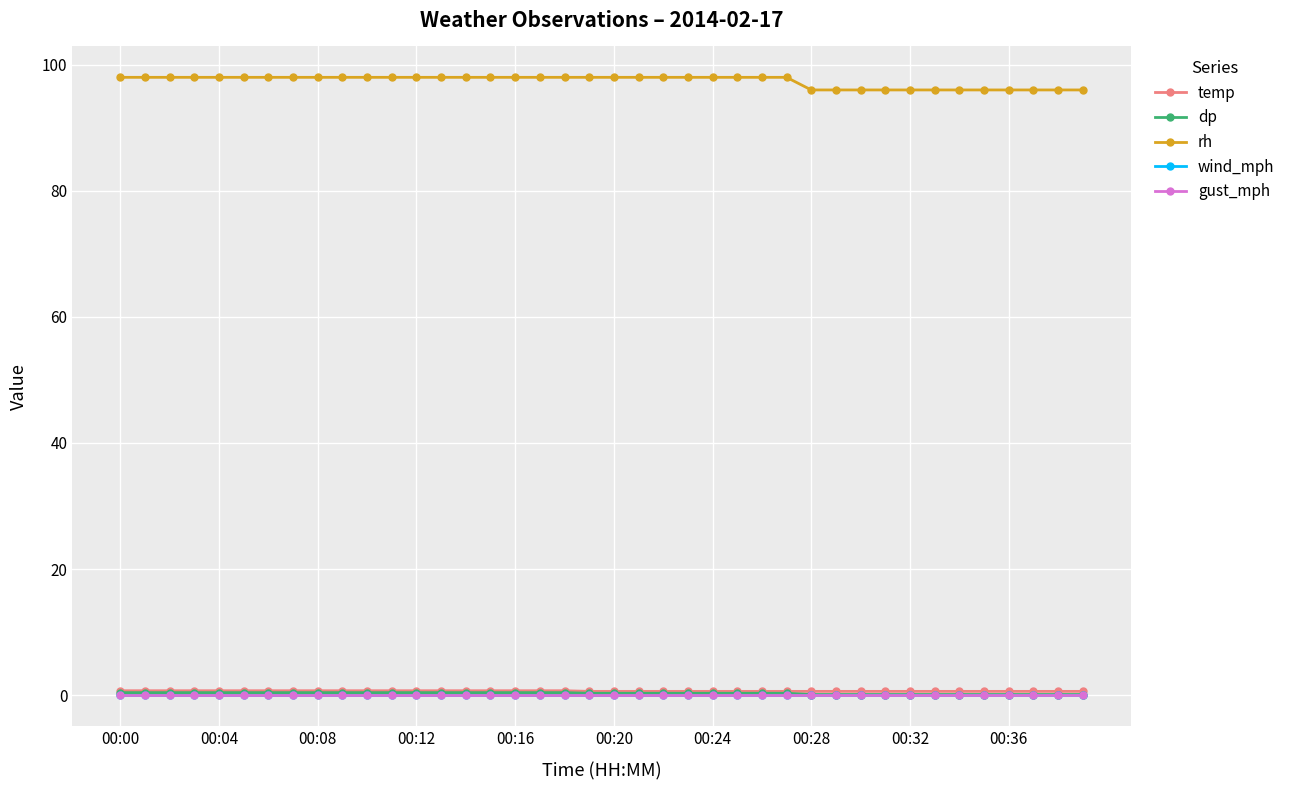

What is the sum of all rh values?

3896.0